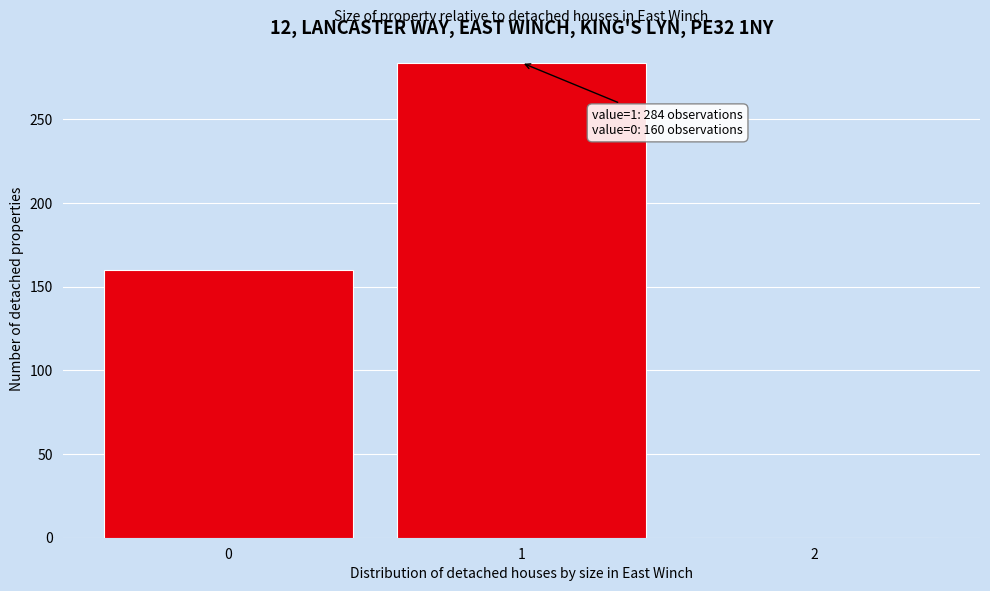

Which range on the x-axis has the tallest bar?

0.5 to 1.5